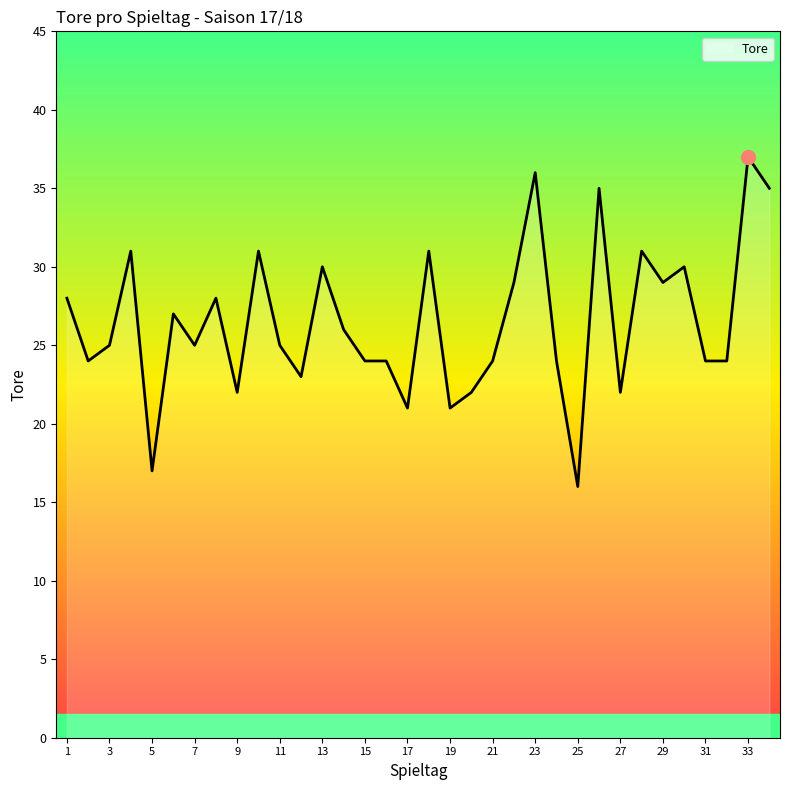

What is the maximum value shown in the chart?

37